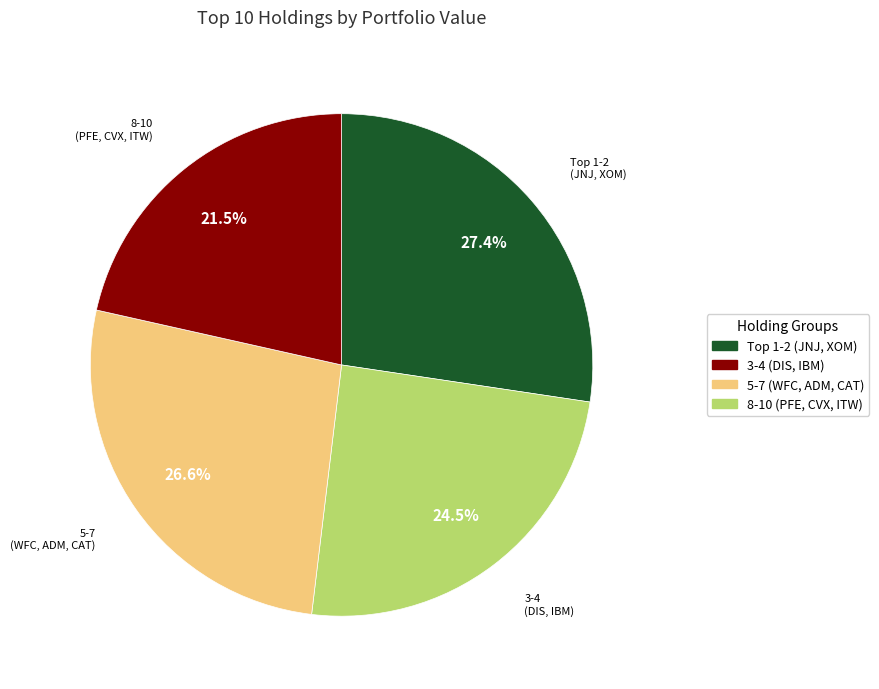

Which slice is the largest?

Top 1-2 (JNJ, XOM)